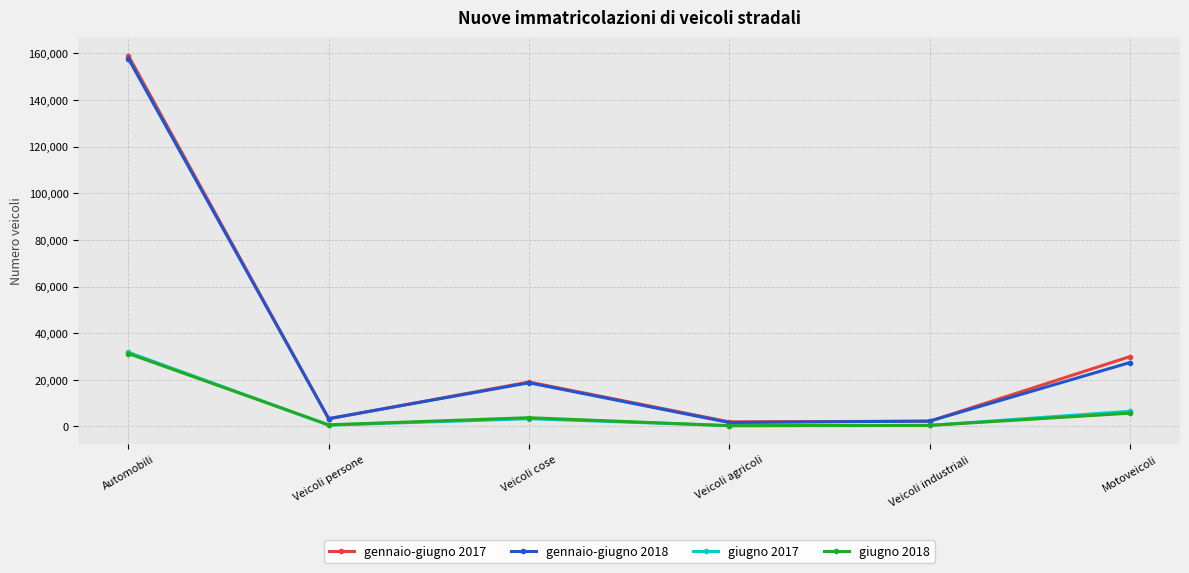

Where does the giugno 2018 series first go above 3738?

Automobili